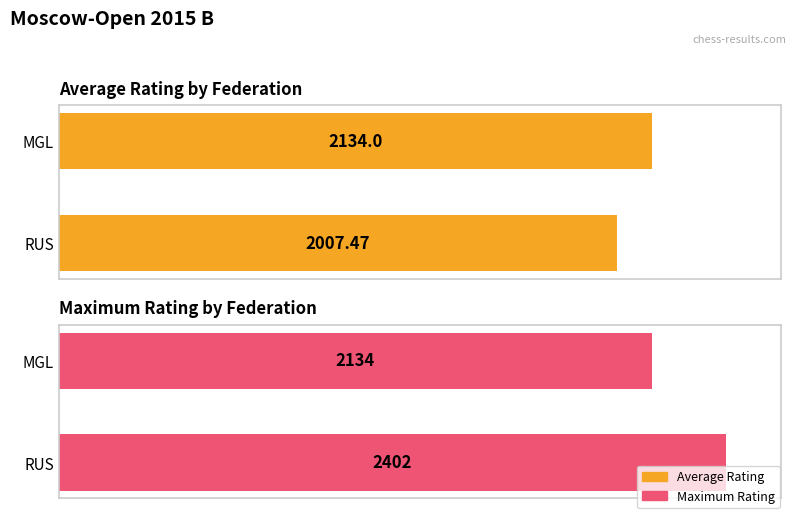

What are all the series names shown in the legend?

Average Rating, Maximum Rating